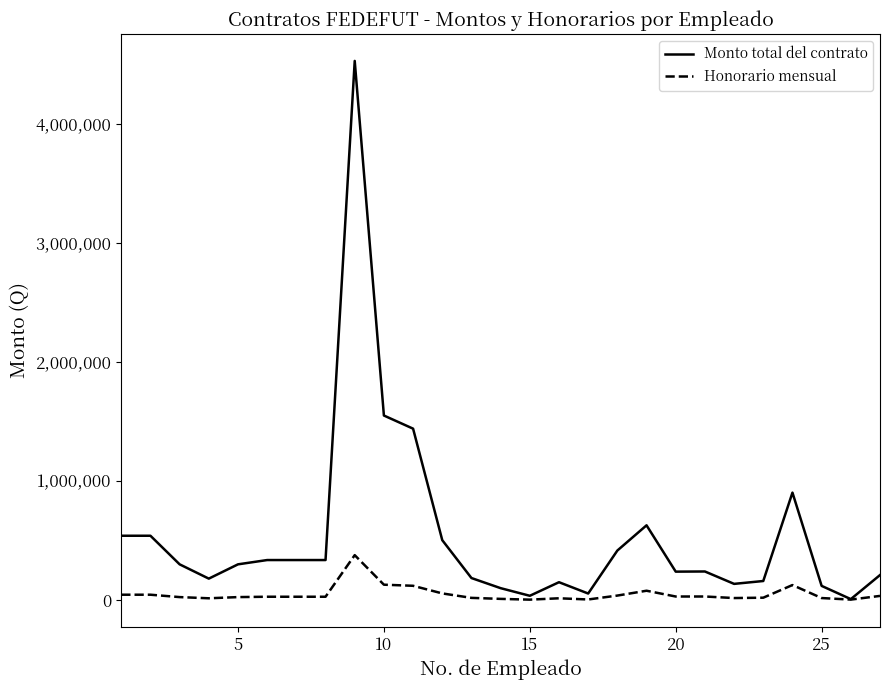

Which series has the widest spread of values?

Monto total del contrato